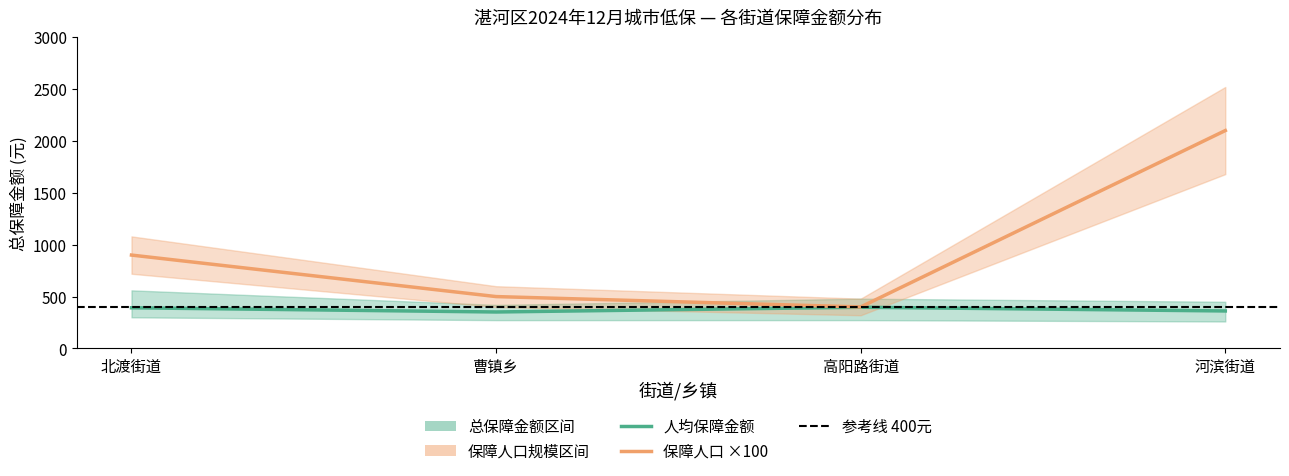

Rank the series at 河滨街道 from highest to lowest value.

保障人口 ×100, 人均保障金额